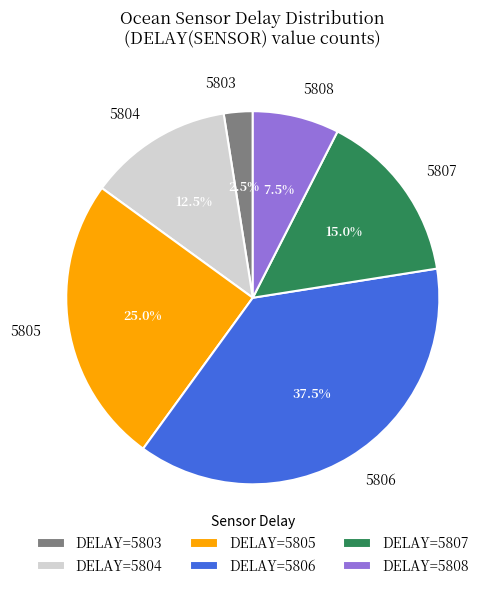

Approximately how many times larger is the value at 5804 compared to 5805?

0.5